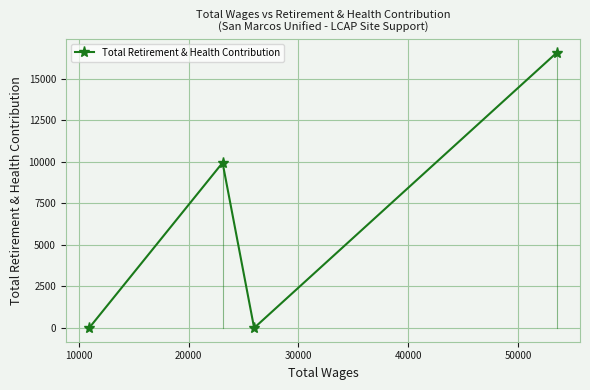

Count the values in the range 0 to 16570.

4